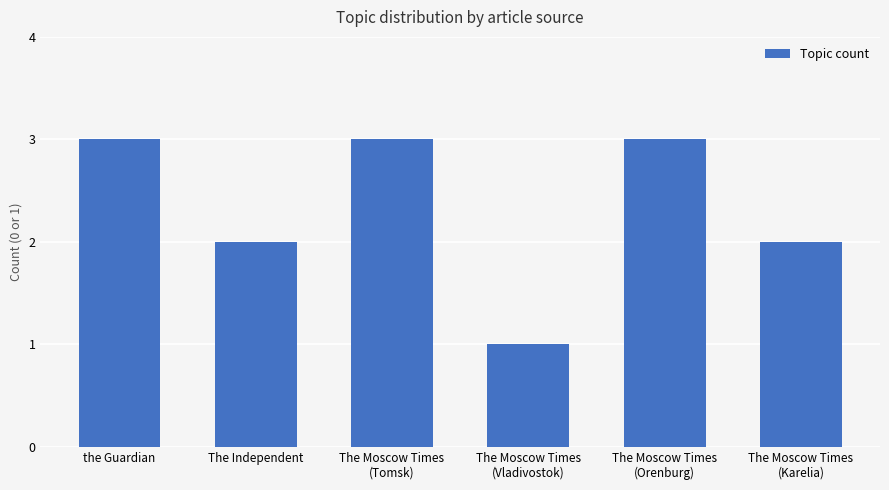

What is the average value?

2